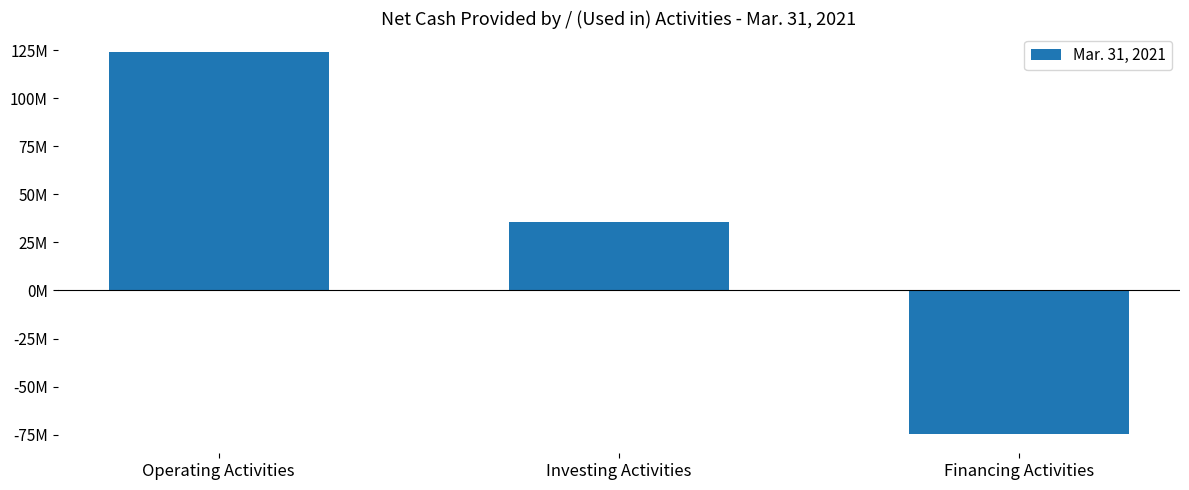

What value does the data have at Operating Activities?

123955000